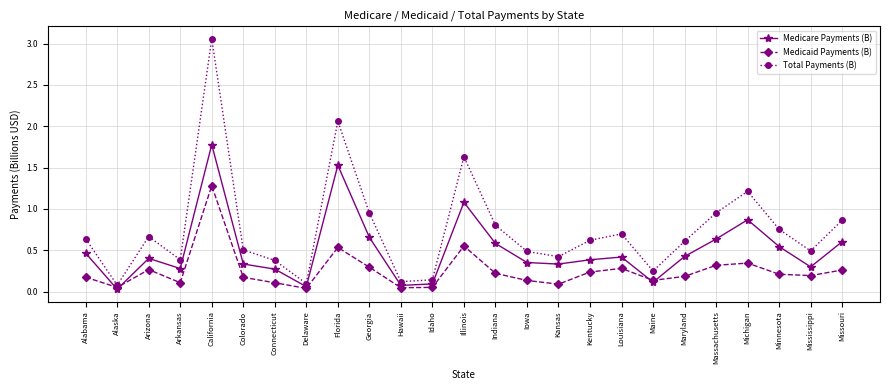

Between Georgia and Illinois, which series saw the biggest shift?

Total Payments (B)